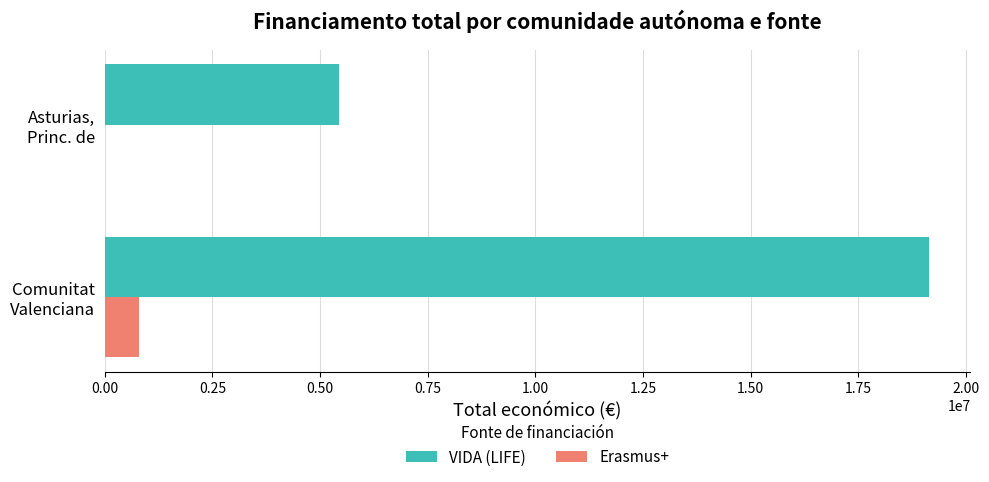

Which series has the largest total across all categories?

VIDA (LIFE)